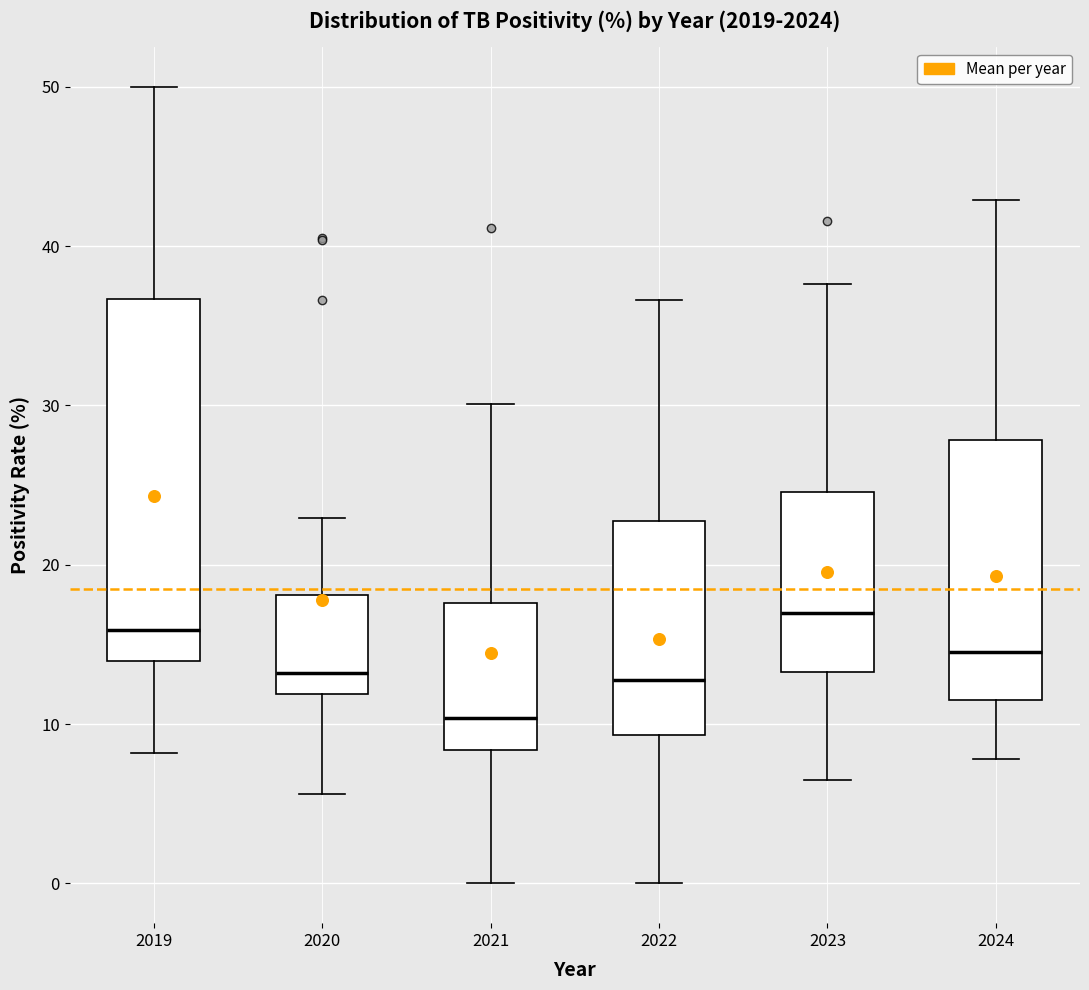

Reading left to right, read every box against the y-axis: the position of its median line, the range the box covers, and the ends of its whiskers. The values are not printed on the chart, so give them approximately, as read against the axis.

2019: median 16, box 14 to 37, whiskers 8 to 50
2020: median 13, box 12 to 18, whiskers 6 to 23
2021: median 10, box 8 to 18, whiskers 0 to 30
2022: median 13, box 9 to 23, whiskers 0 to 37
2023: median 17, box 13 to 25, whiskers 7 to 38
2024: median 15, box 12 to 28, whiskers 8 to 43